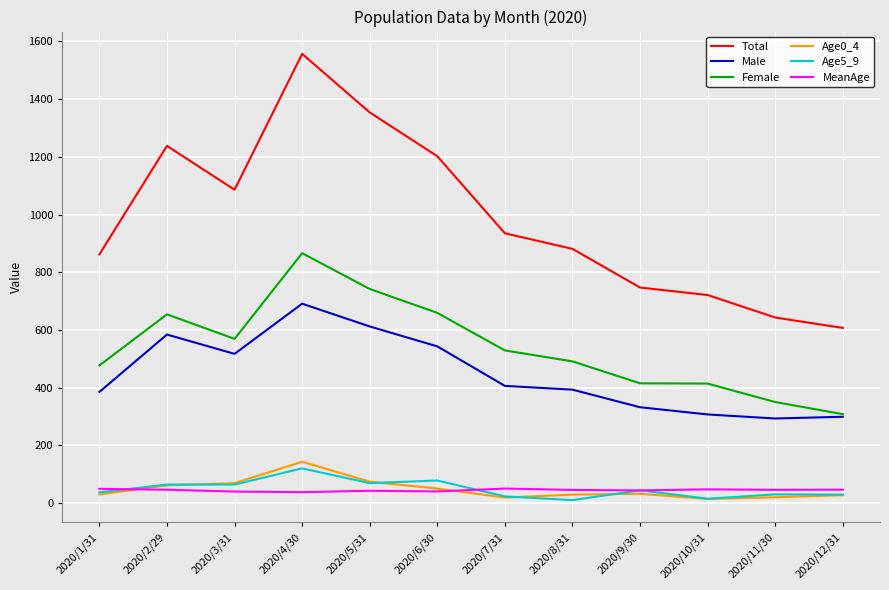

Which series has the largest range (max minus min)?

Total